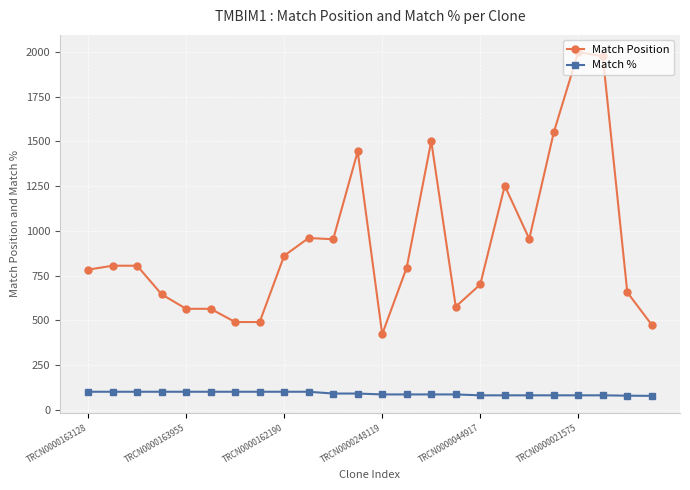

What is the difference between the second highest and second lowest values in the Match % series?

22